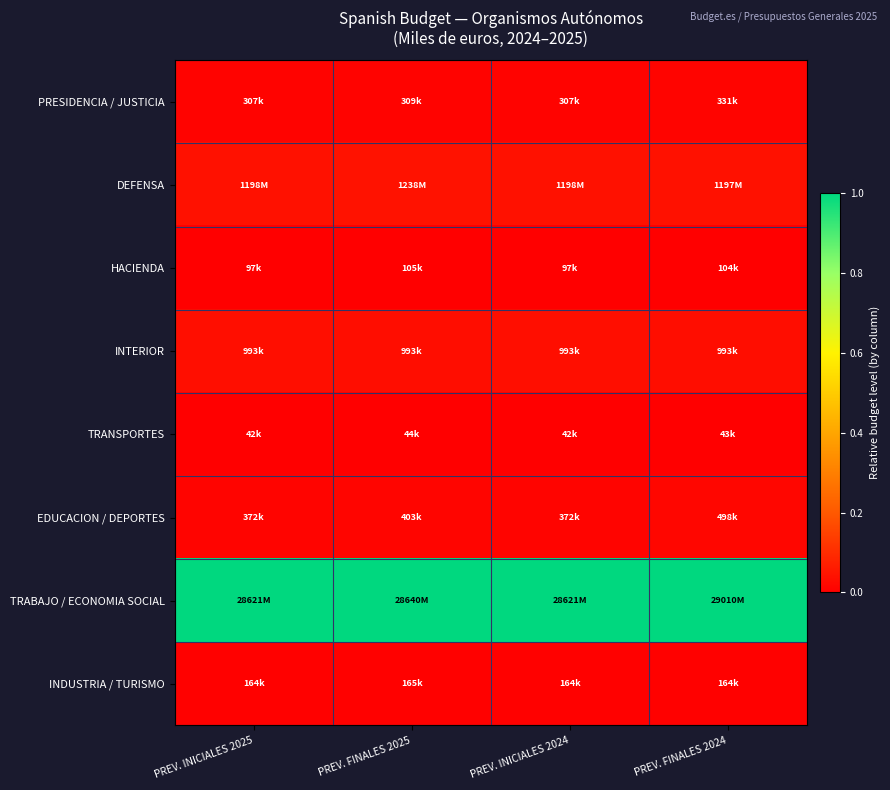

What is the spread (max minus min) of values at PREV. INICIALES 2025?

1.0